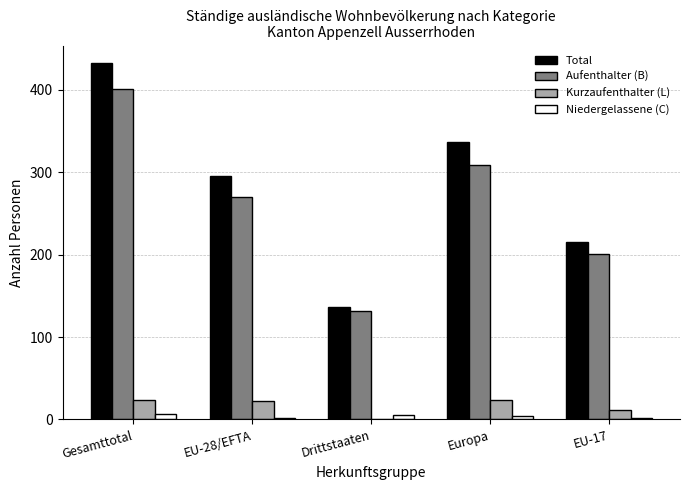

What is the approximate value of Total at Gesamttotal, to the nearest 50?

450